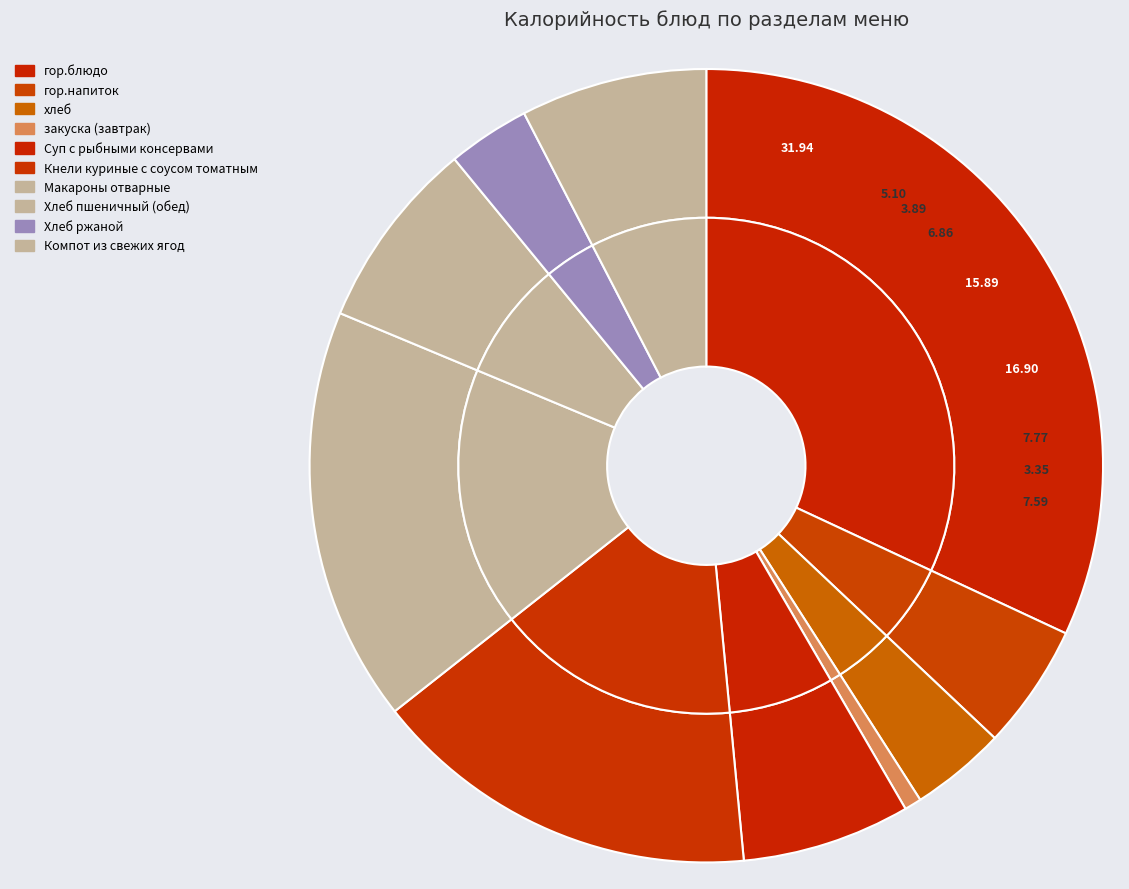

Does any single category account for the majority?

No